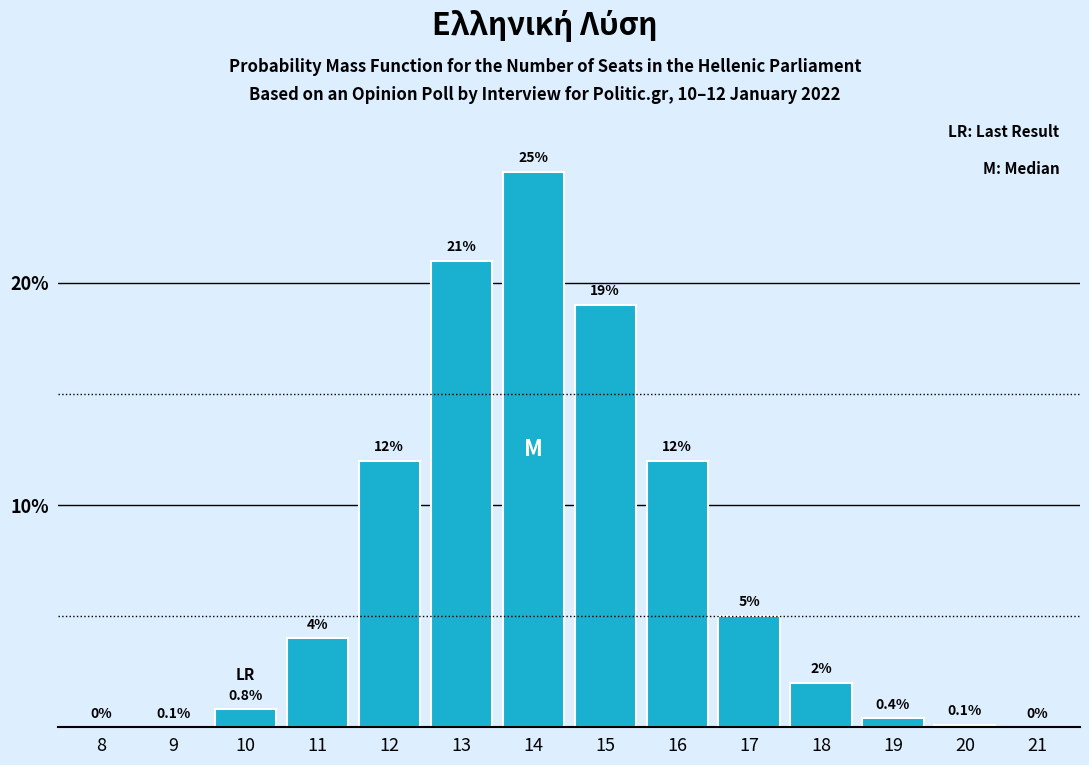

Approximately how many times larger is the value at 11 compared to 18?

2.0